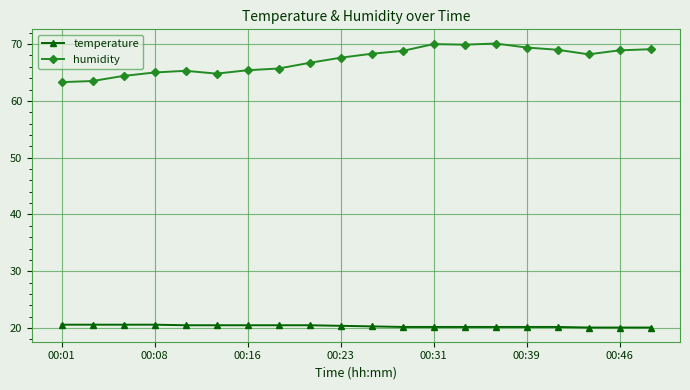

What is the greatest value displayed?

70.1